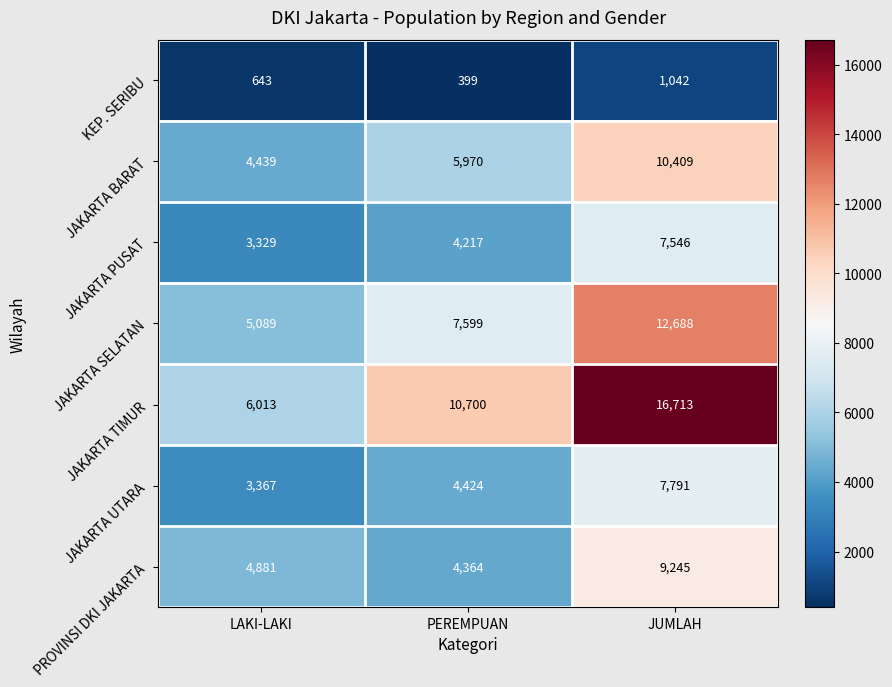

What is the average value of the KEP. SERIBU series?

695